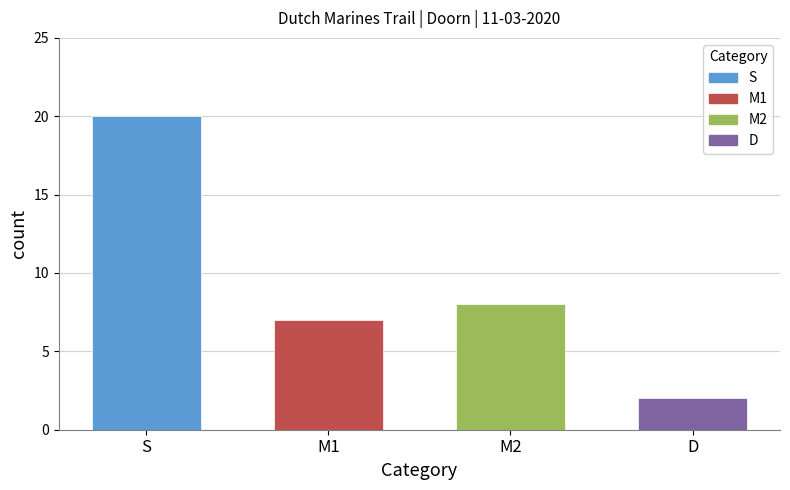

List the labels in order of value, largest first.

S, M2, M1, D